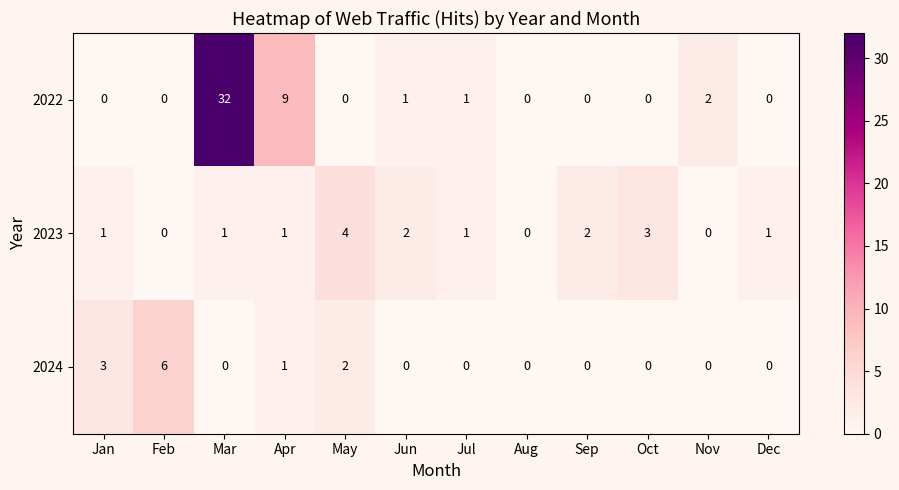

What is the spread (max minus min) of values at Dec?

1